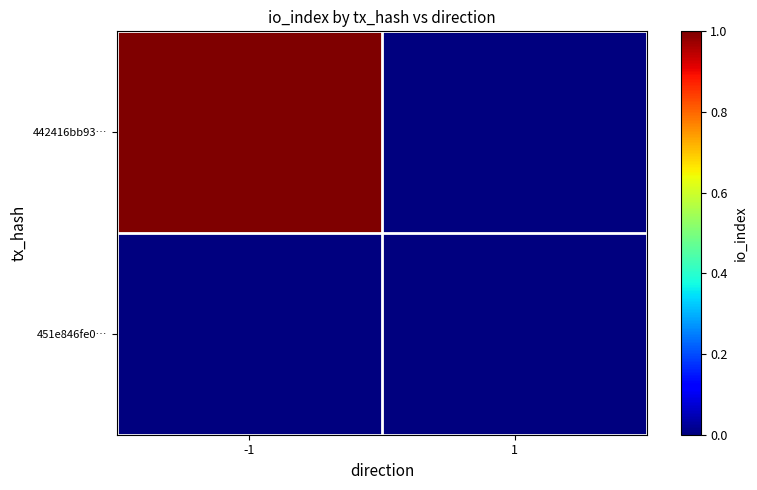

Reading left to right, list all the values displayed in this chart.

442416bb93…: -1=1	1=0
451e846fe0…: -1=0	1=0